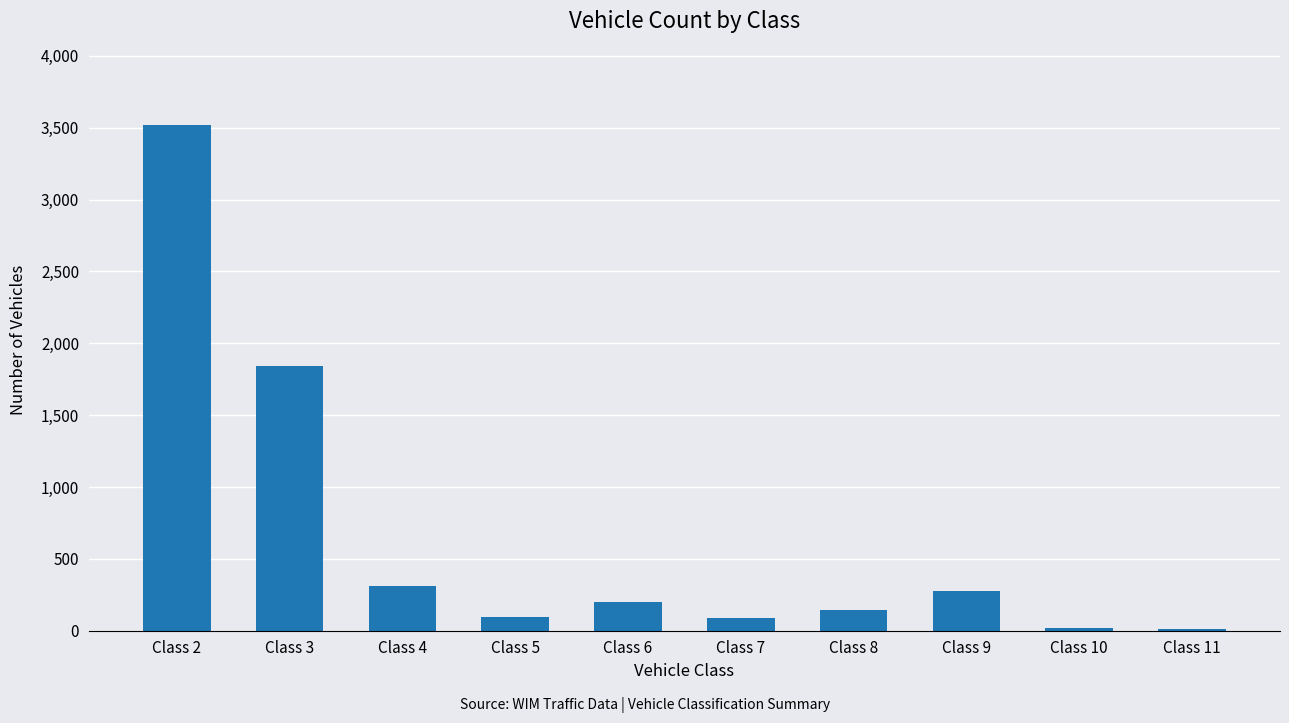

Is it true that the value at Class 9 is 278?

True